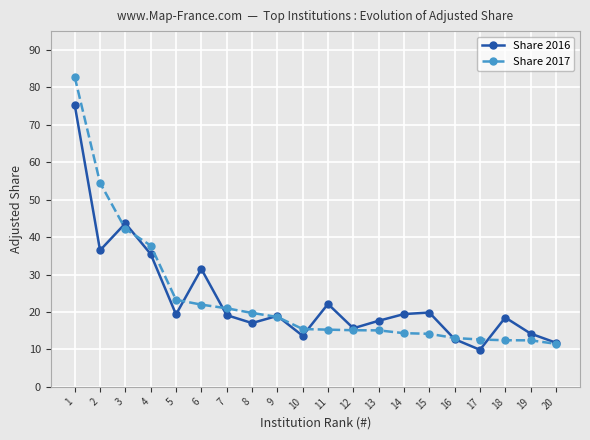

What is the spread (max minus min) of values at 8?

2.7